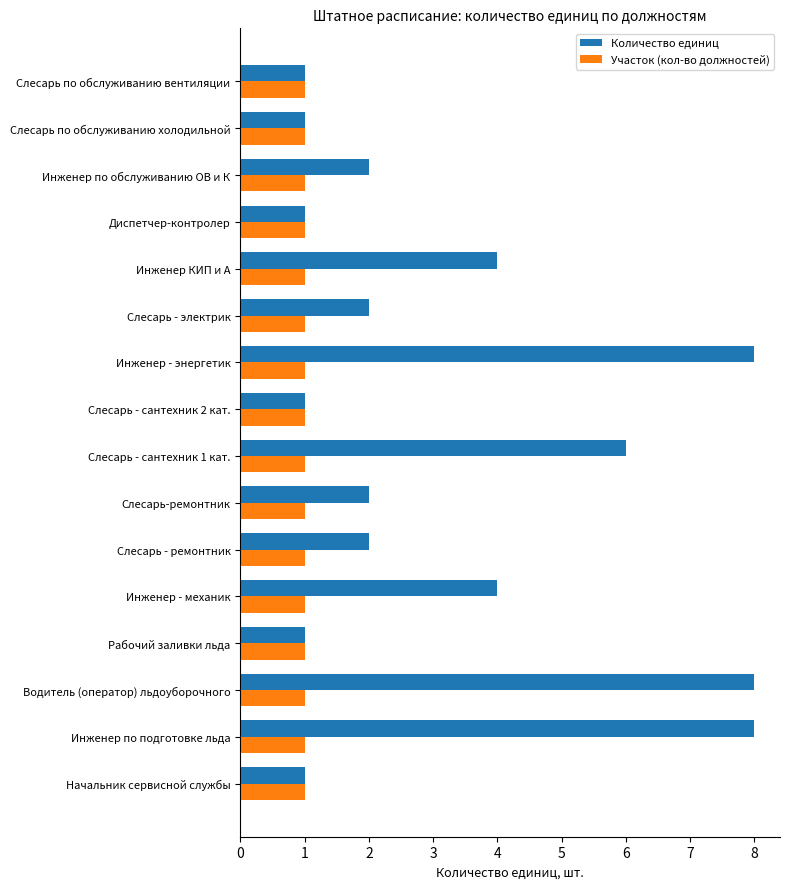

Which series has the largest range (max minus min)?

Количество единиц